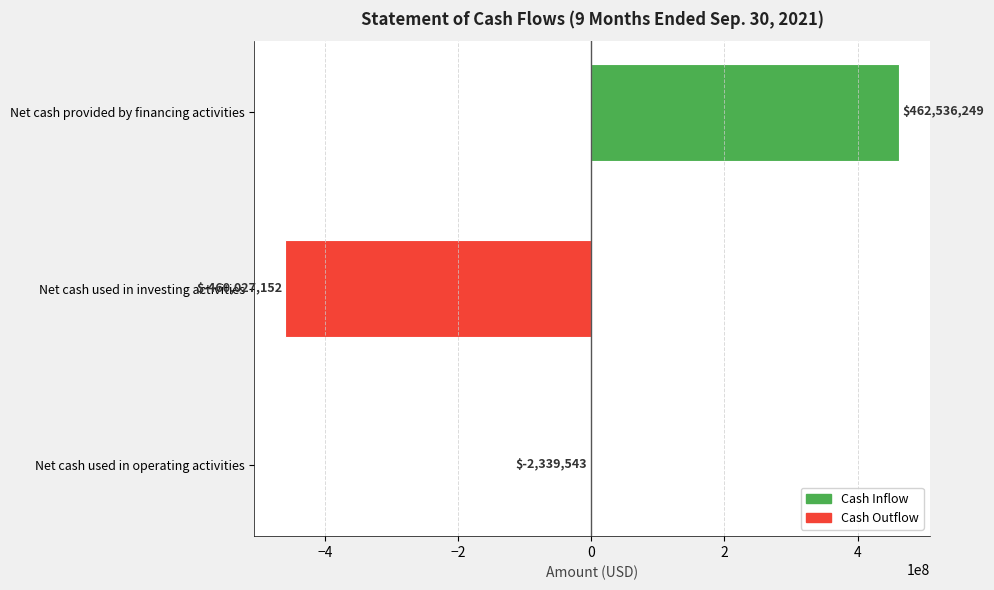

Between Net cash used in investing activities and Net cash provided by financing activities, which is larger?

Net cash provided by financing activities